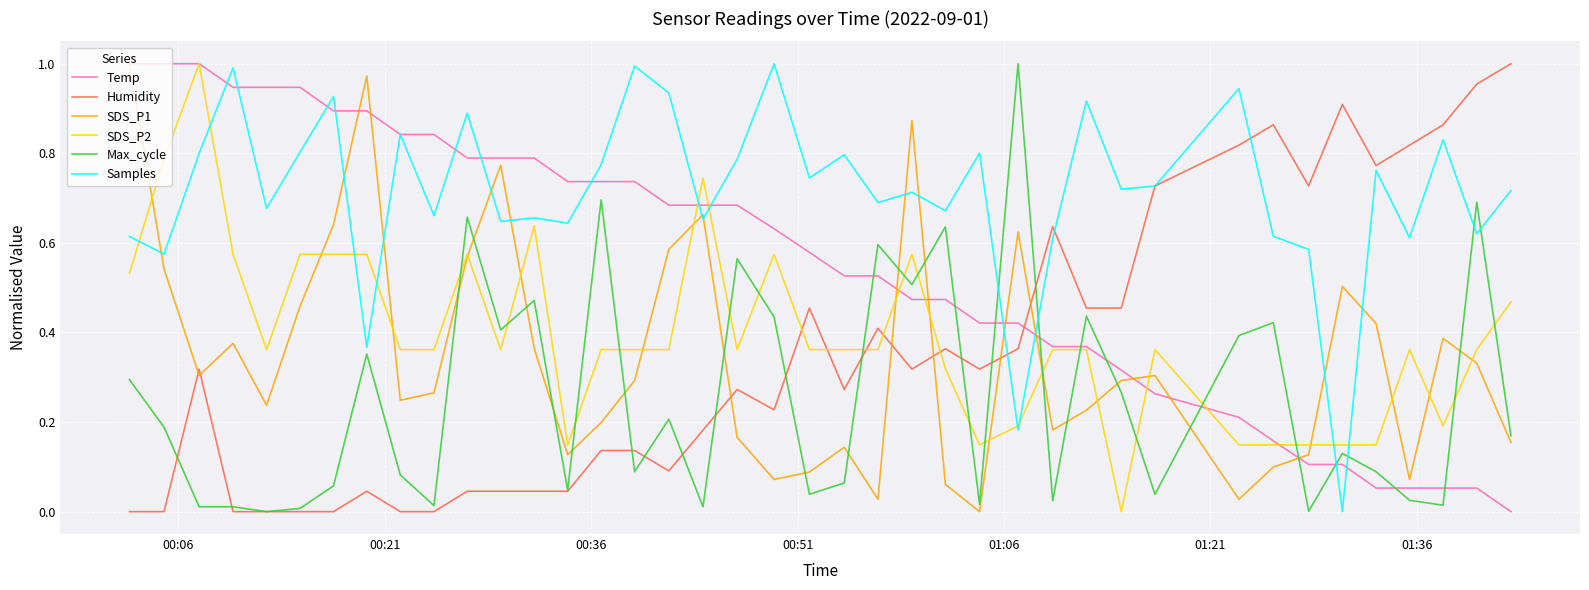

Which series ends up on top after the final intersection of Temp and Max_cycle?

Max_cycle